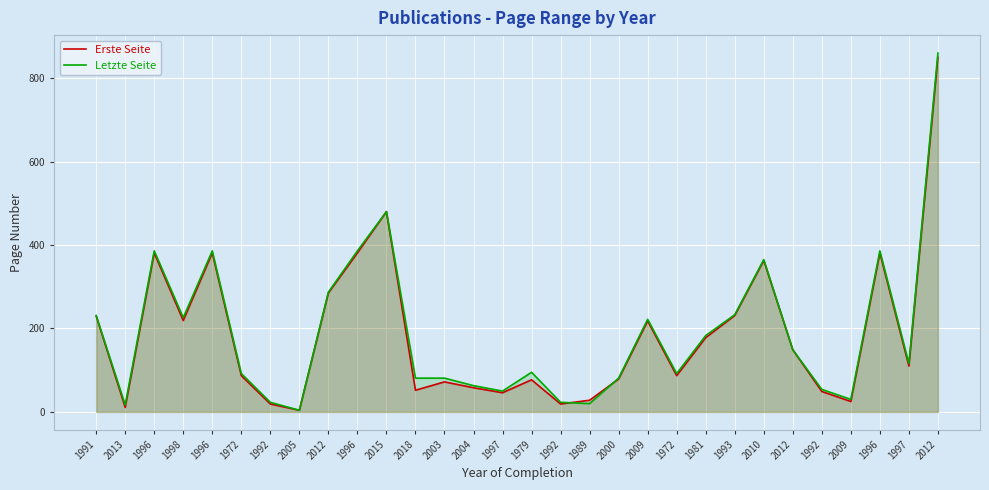

What are all the series names shown in the legend?

Erste Seite, Letzte Seite